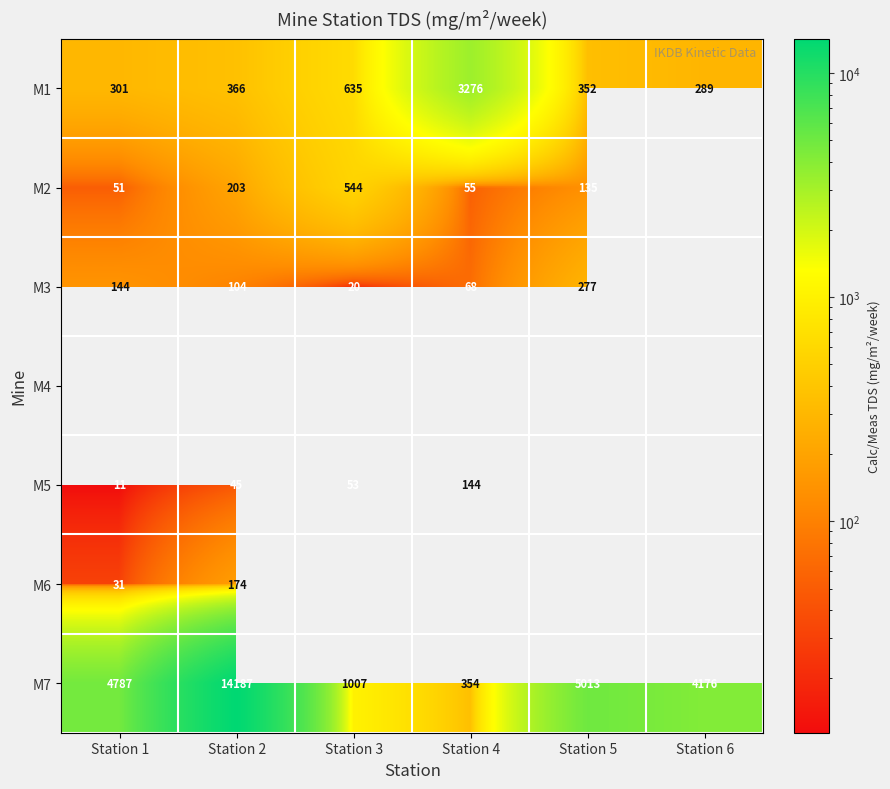

Is the value of M2 at Station 1 greater than the value of M3 at Station 2?

No